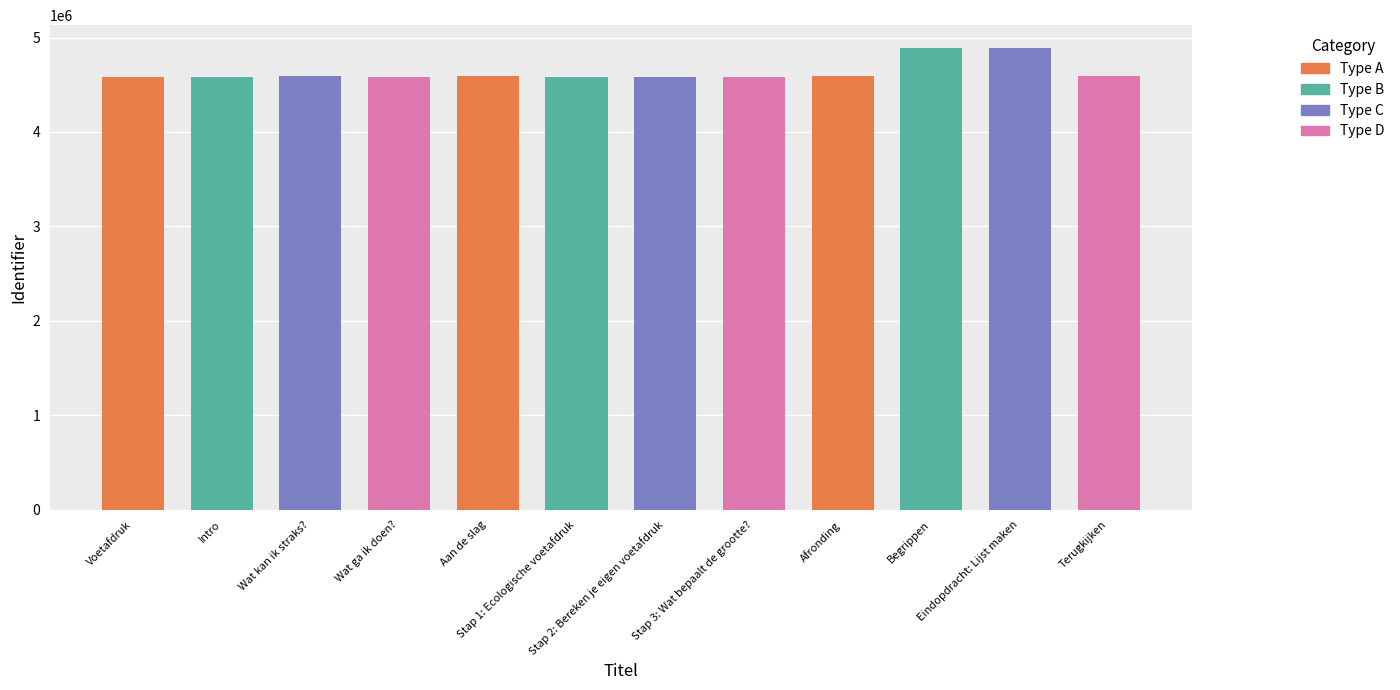

What is the difference between the second highest and minimum values?

299392